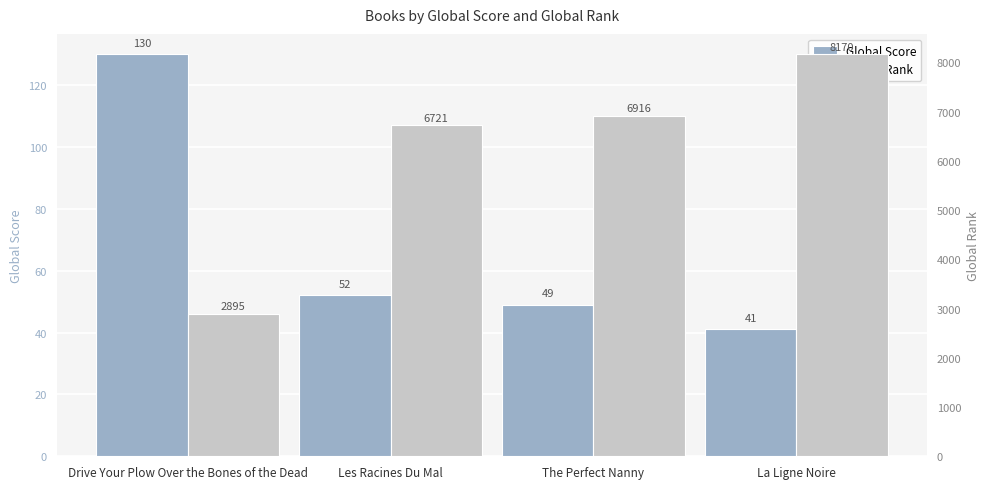

What is the difference between the second highest and second lowest values in the Global Rank series?

195